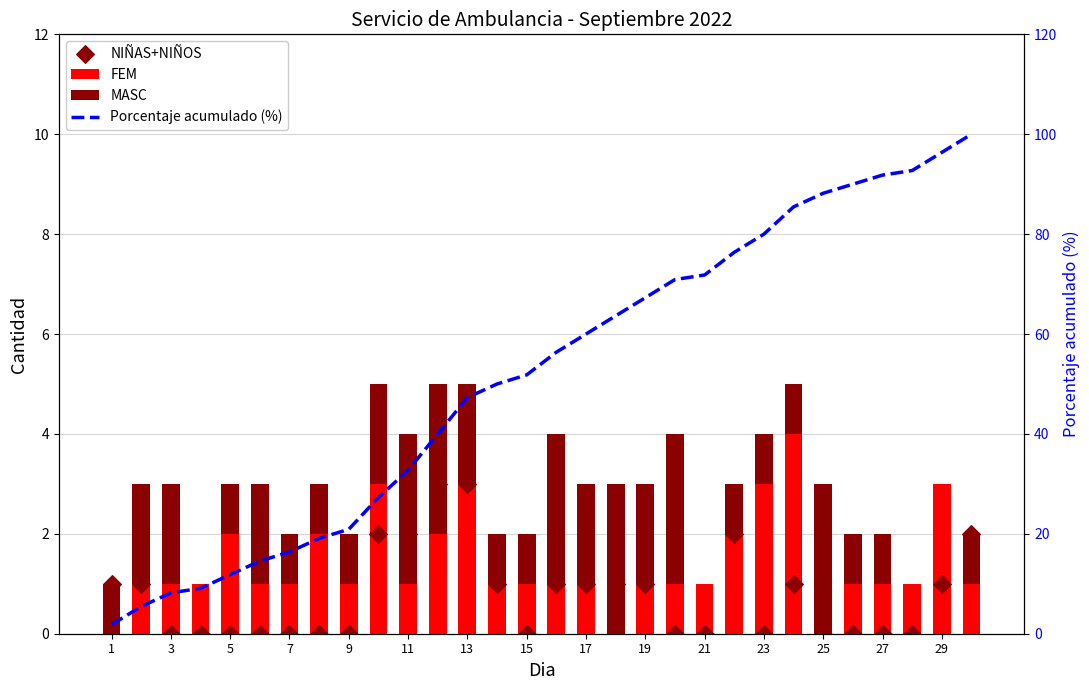

Which series has the widest spread of Y values?

Porcentaje acumulado (%)